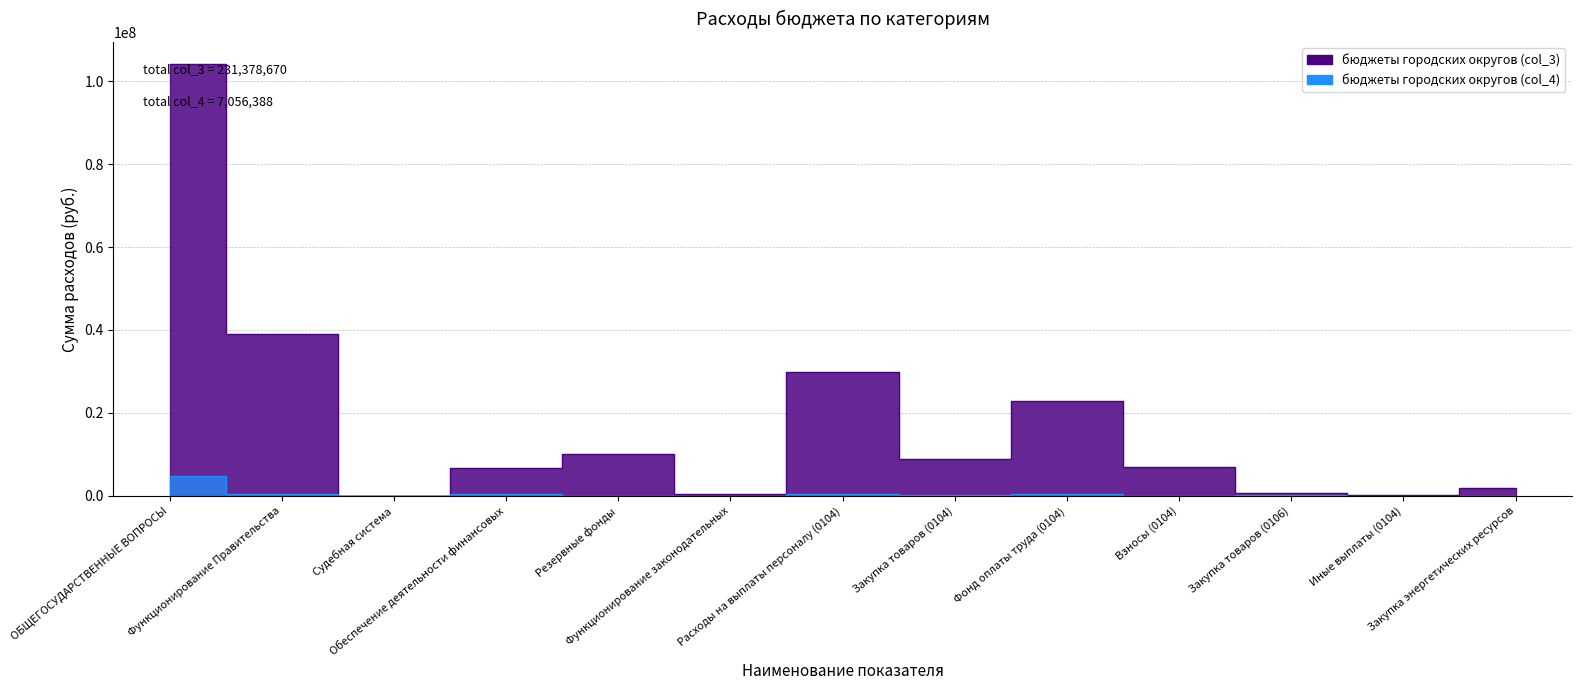

Reading right to left, transcribe all the data shown in this chart.

бюджеты городских округов (col_3): 1900000.0	215000.0	599500.0	6893686.0	22826774.0	8807240.0	29935460.0	347640.0	10000000.0	6662000.0	16700.0	38942700.0	104231970.1
бюджеты городских округов (col_4): 60322.5	7750.0	276760.0	0.0	412333.0	128149.9	420083.0	0.0	0.0	416760.0	0.0	548232.9	4785997.2